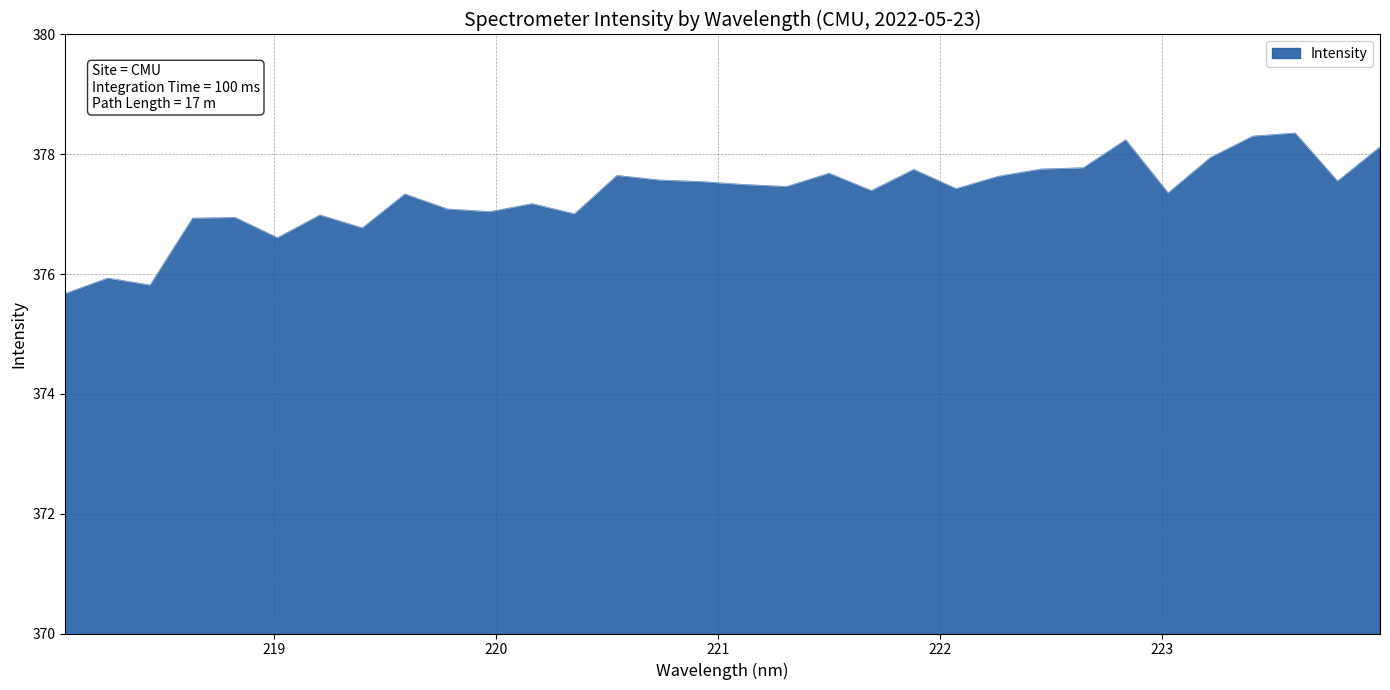

What is the minimum value shown in the chart?

375.7